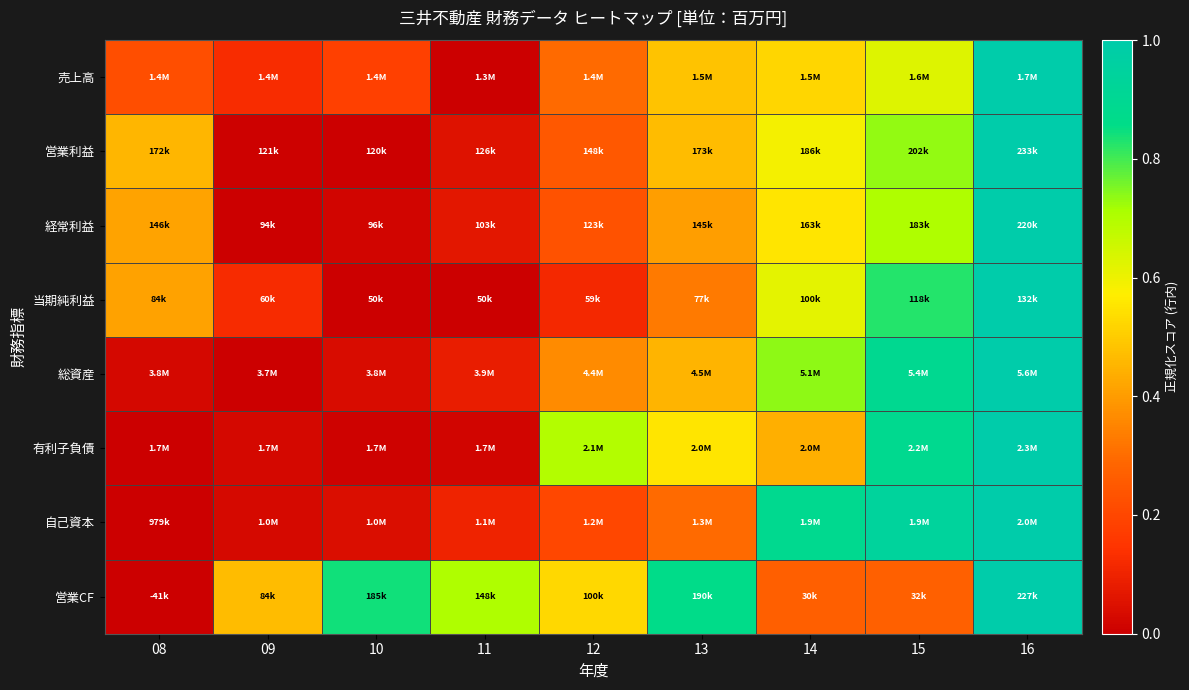

Reading left to right, extract all data points from this chart.

売上高: 08=0.2	09=0.1	10=0.2	11=0.0	12=0.3	13=0.5	14=0.5	15=0.6	16=1.0
営業利益: 08=0.5	09=0.0	10=0.0	11=0.1	12=0.2	13=0.5	14=0.6	15=0.7	16=1.0
経常利益: 08=0.4	09=0.0	10=0.0	11=0.1	12=0.2	13=0.4	14=0.6	15=0.7	16=1.0
当期純利益: 08=0.4	09=0.1	10=0.0	11=0.0	12=0.1	13=0.3	14=0.6	15=0.8	16=1.0
総資産: 08=0.0	09=0.0	10=0.0	11=0.1	12=0.4	13=0.5	14=0.7	15=0.9	16=1.0
有利子負債: 08=0.0	09=0.0	10=0.0	11=0.0	12=0.7	13=0.6	14=0.4	15=0.9	16=1.0
自己資本: 08=0.0	09=0.0	10=0.0	11=0.1	12=0.2	13=0.3	14=0.9	15=0.9	16=1.0
営業CF: 08=0.0	09=0.5	10=0.8	11=0.7	12=0.5	13=0.9	14=0.3	15=0.3	16=1.0